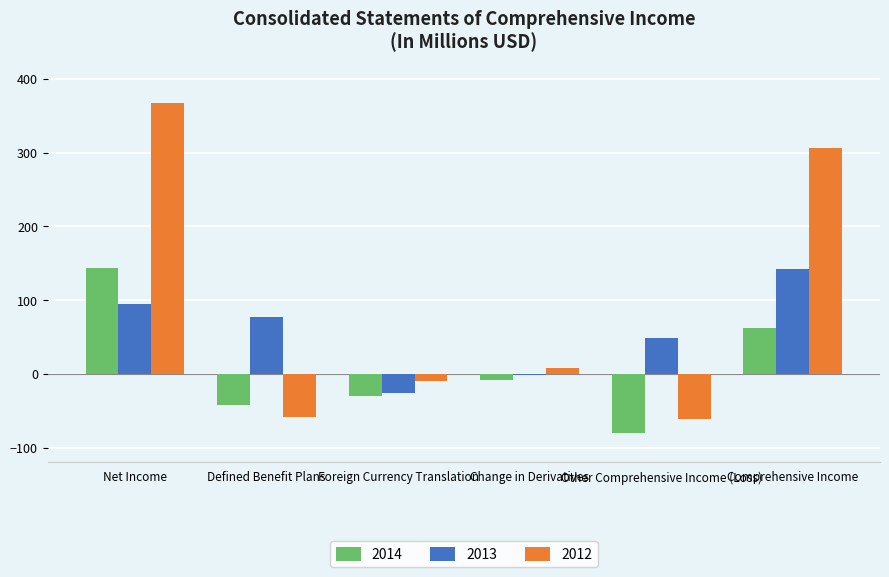

Is it true that 2012 equals 306.2 at Comprehensive Income?

True